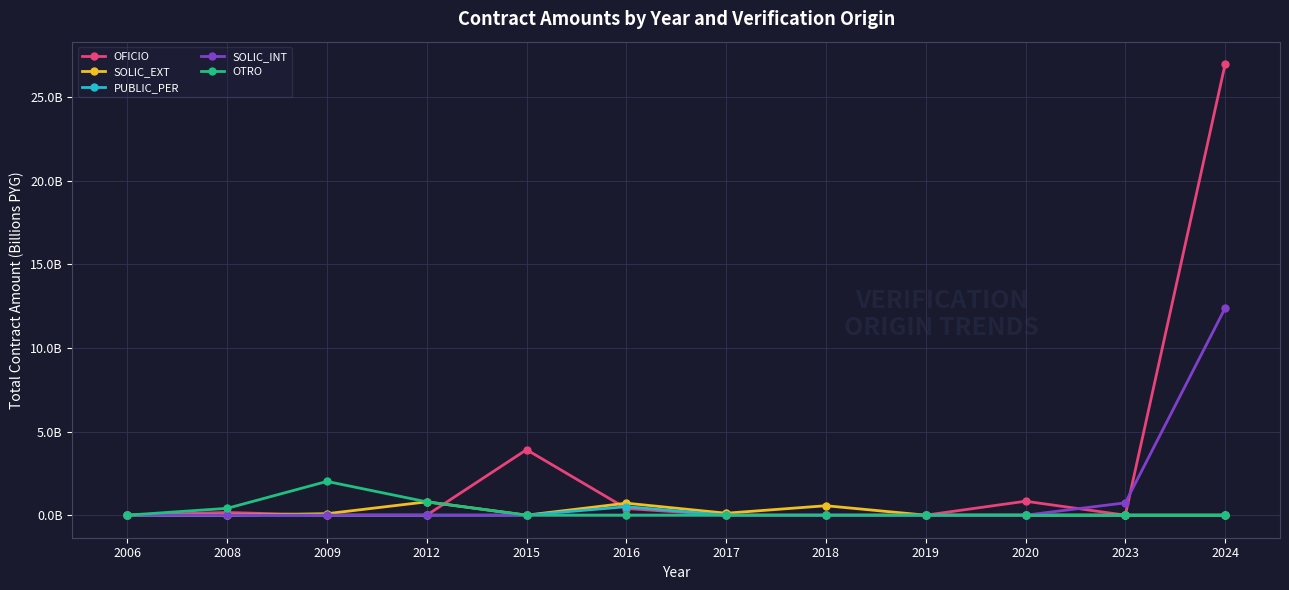

The PUBLIC_PER series shows 0.7 at 2016. True or false?

False